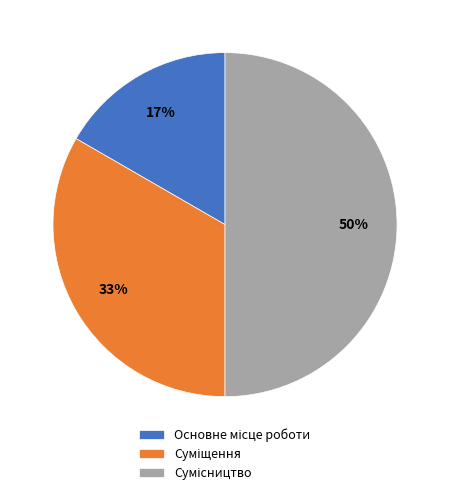

To the nearest percent, what is the average slice percentage?

33%